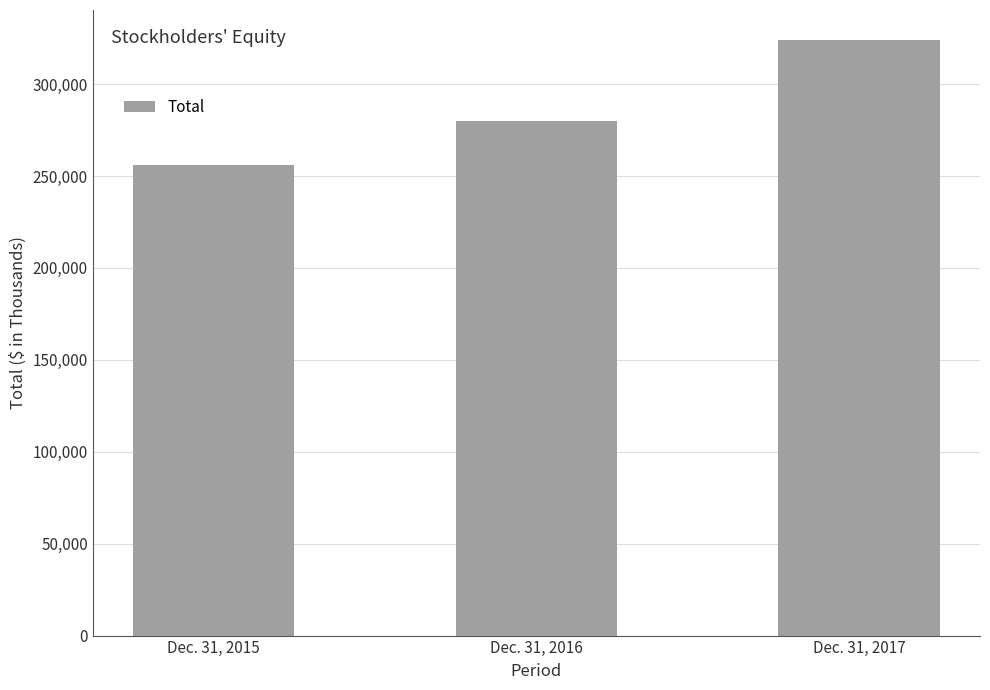

What is the value of the 1st bar from the left?

256135